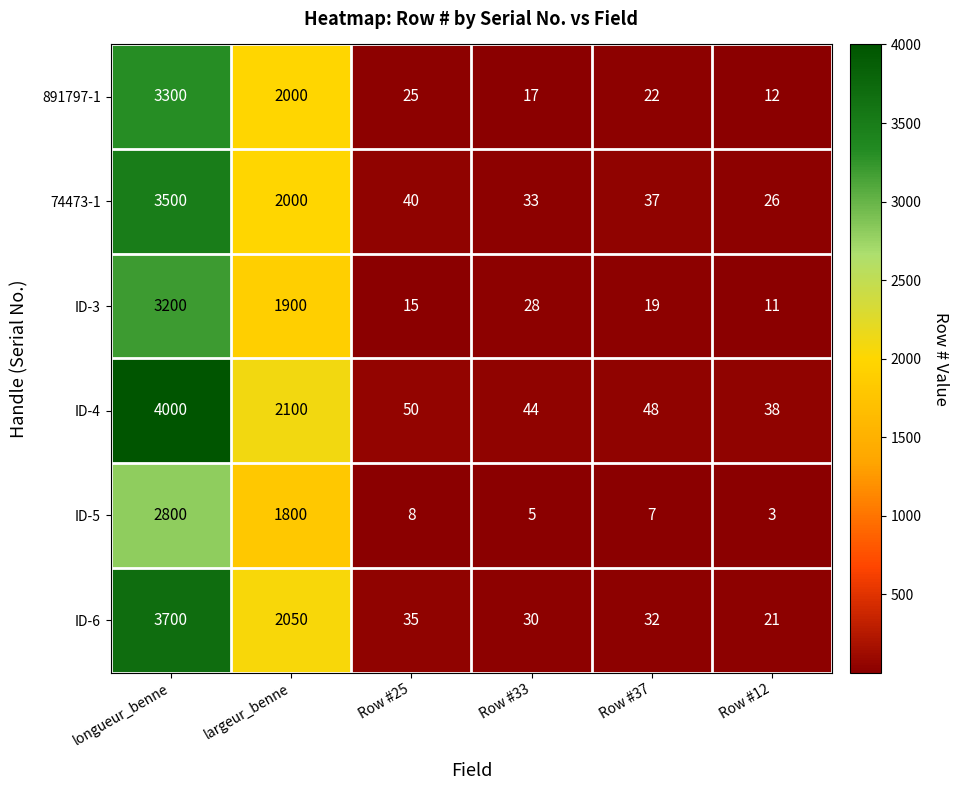

List the series in order of their peak value, lowest first.

ID-5, ID-3, 891797-1, 74473-1, ID-6, ID-4